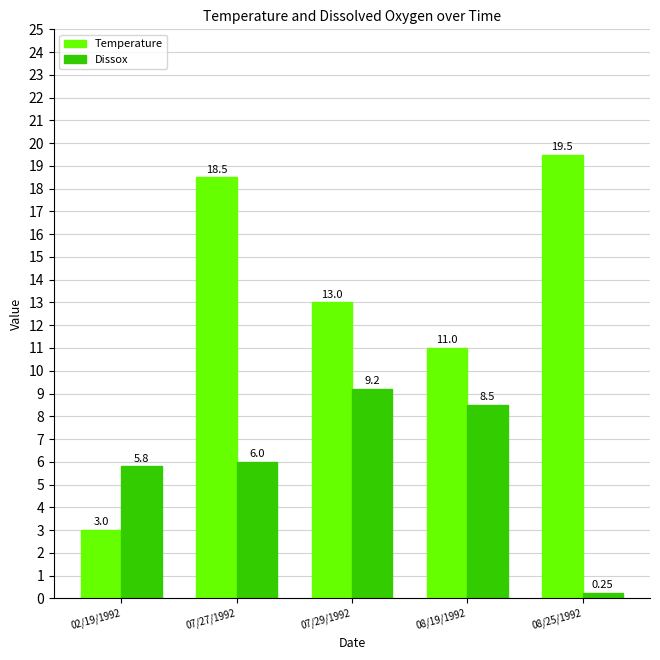

What is the difference between the maximum and minimum values in the Temperature series?

16.5